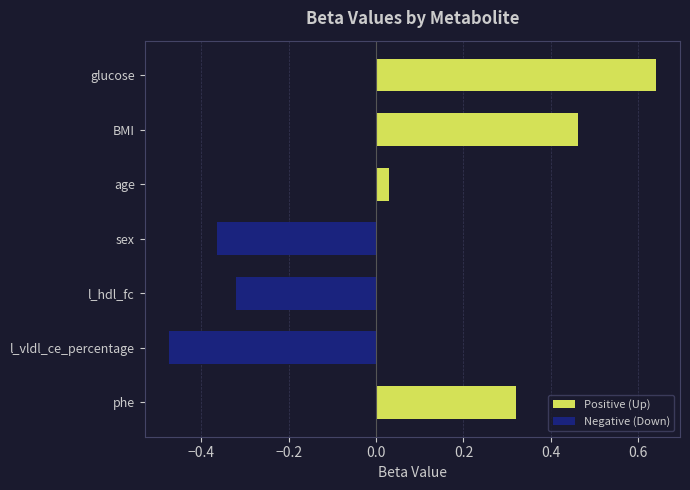

List the labels in order of value, smallest first.

l_vldl_ce_percentage, sex, l_hdl_fc, age, phe, BMI, glucose